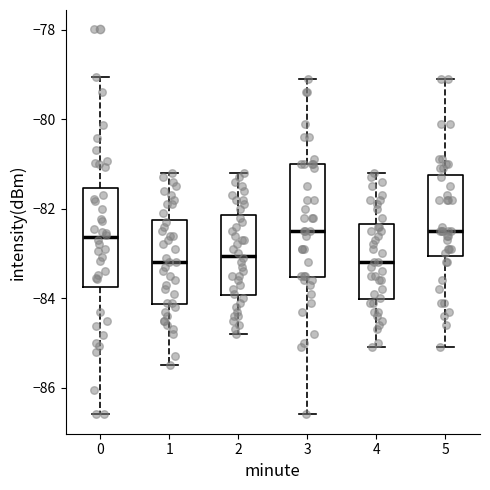

Where is the lower edge of the box at x = 1 on the y-axis? The values are not printed on the chart, so give them approximately, as read against the axis.

-84.2